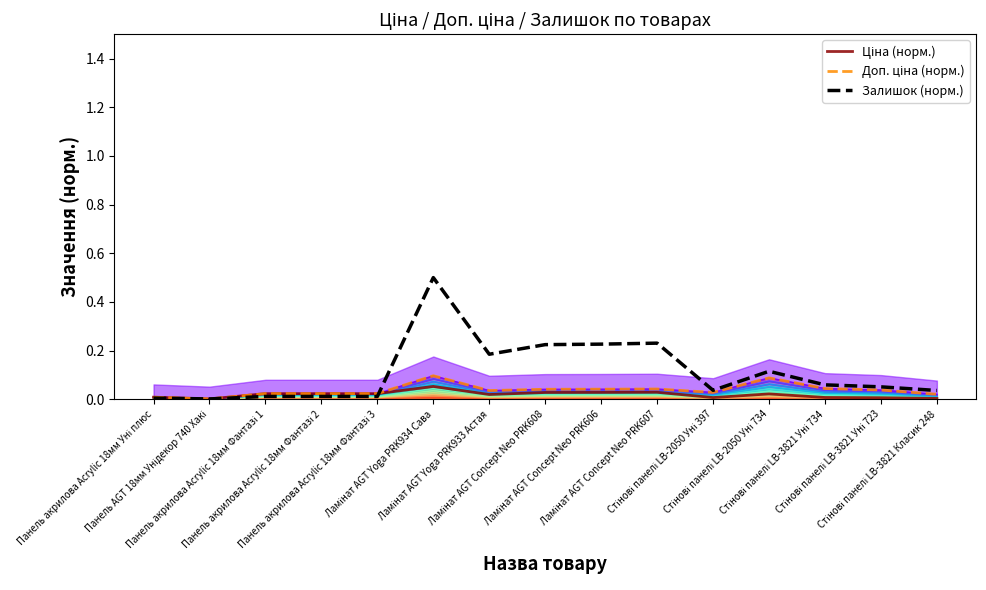

List the labels in order of Залишок (норм.) value, smallest first.

Панель AGT 18мм Унідекор 740 Хакі, Панель акрилова Acrylic 18мм Уні плюс, Панель акрилова Acrylic 18мм Фантазі 1, Панель акрилова Acrylic 18мм Фантазі 2, Панель акрилова Acrylic 18мм Фантазі 3, Стінові панелі LB-3821 Класик 248, Стінові панелі LB-2050 Уні 397, Стінові панелі LB-3821 Уні 723, Стінові панелі LB-3821 Уні 734, Стінові панелі LB-2050 Уні 734, Ламінат AGT Yoga PRK933 Астая, Ламінат AGT Concept Neo PRK608, Ламінат AGT Concept Neo PRK606, Ламінат AGT Concept Neo PRK607, Ламінат AGT Yoga PRK934 Сава